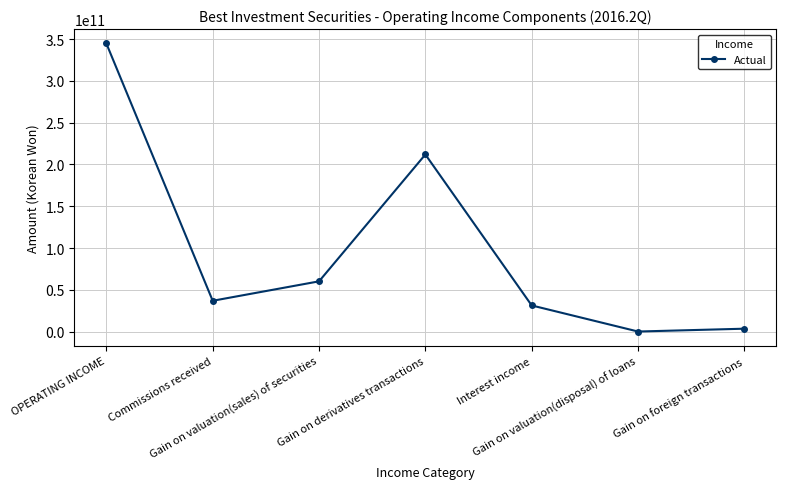

What is the sum of the values at Gain on valuation(disposal) of loans and Interest income?

31222222655